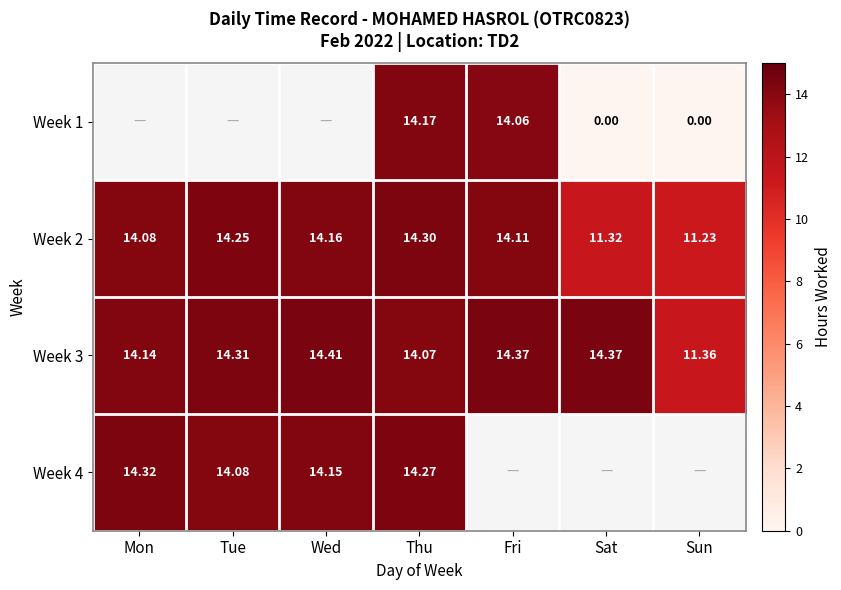

Which label corresponds to the largest value in the chart?

Wed